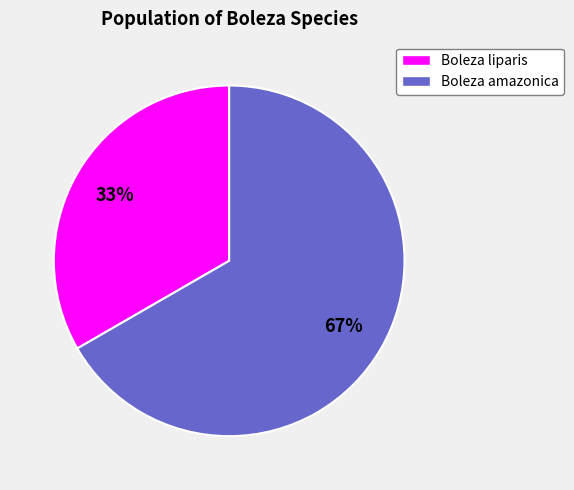

To the nearest percent, what is the average slice percentage?

50%